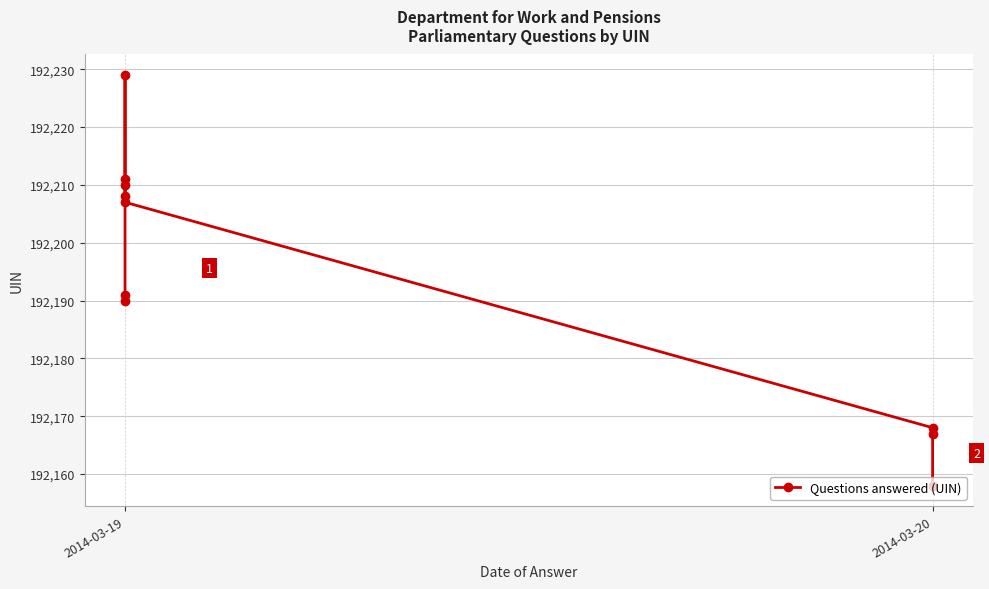

What is the minimum value shown in the chart?

192158